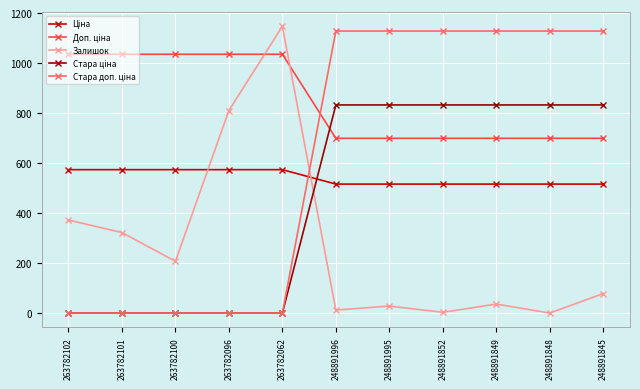

What is the greatest value displayed?

1147.0